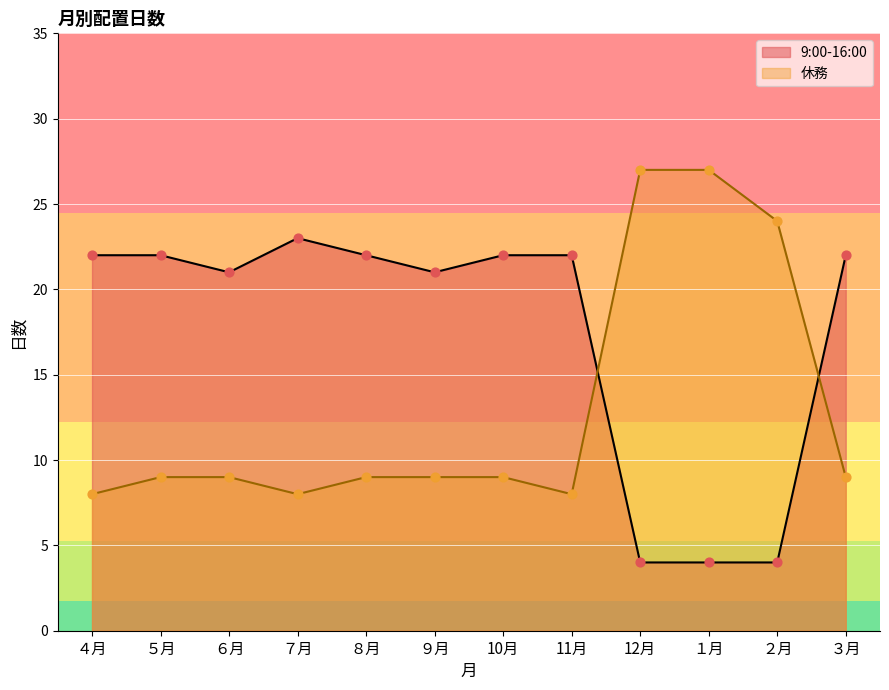

At how many categories does at least one series exceed 17?

12